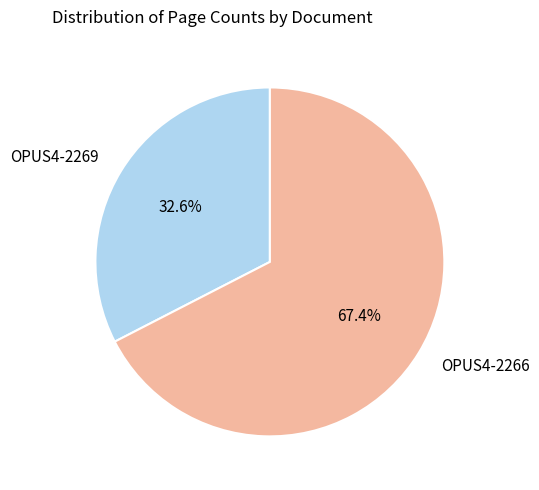

Rank the categories by value from highest to lowest.

OPUS4-2266, OPUS4-2269